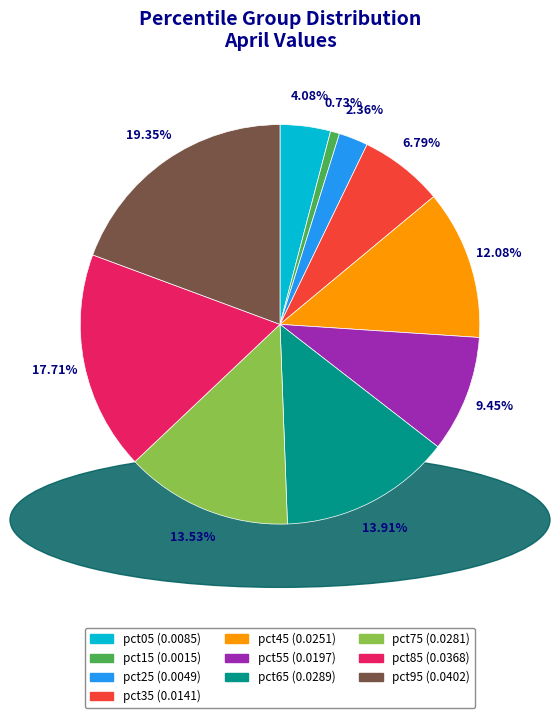

Combined, do pct85 and pct65 account for over 50%?

No